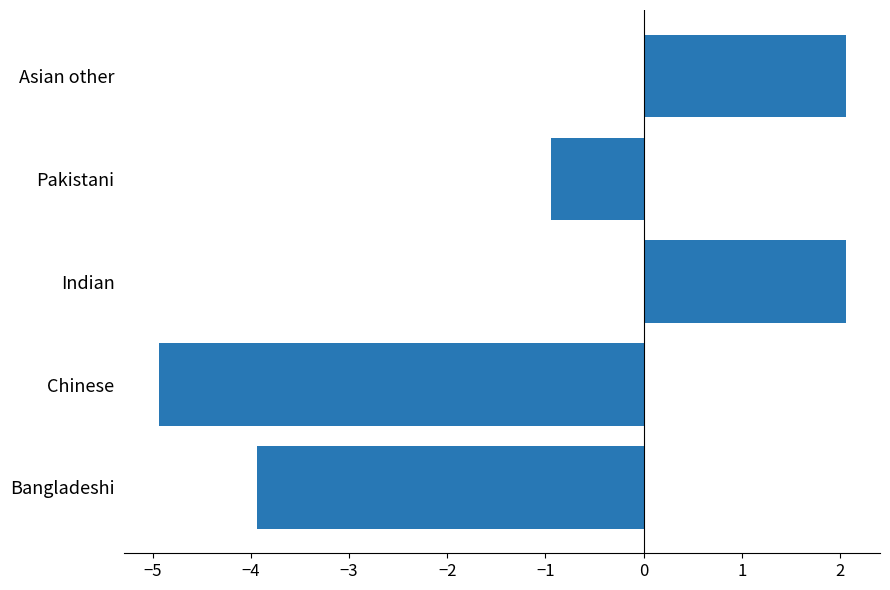

Read the value at Bangladeshi.

-3.9